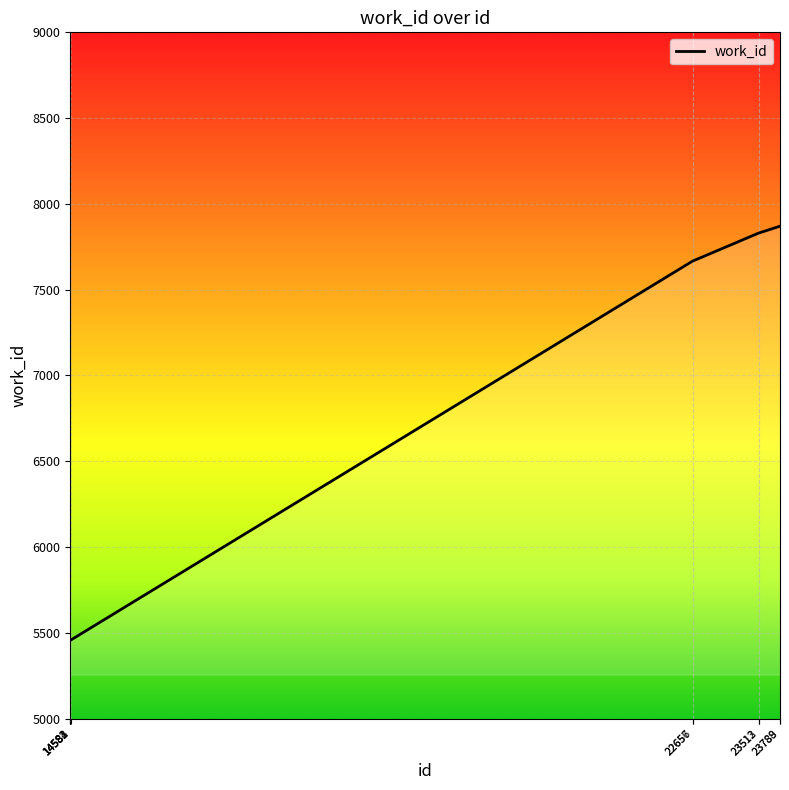

The chart shows a value of 12866 at 22656. True or false?

False